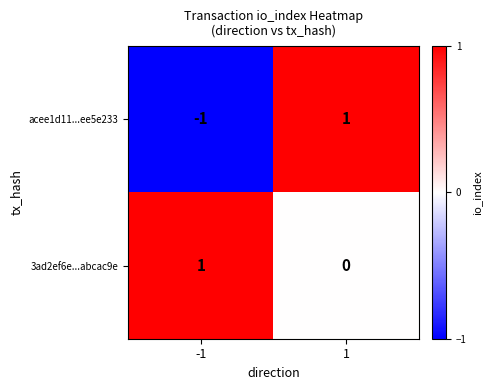

Which series has the largest total across all categories?

3ad2ef6e...abcac9e